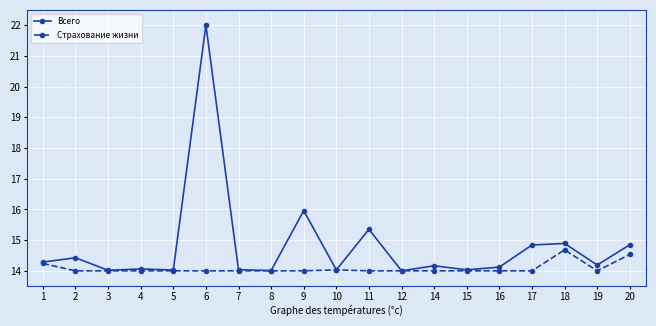

Rank the series by their average value, from lowest to highest.

Страхование жизни, Всего